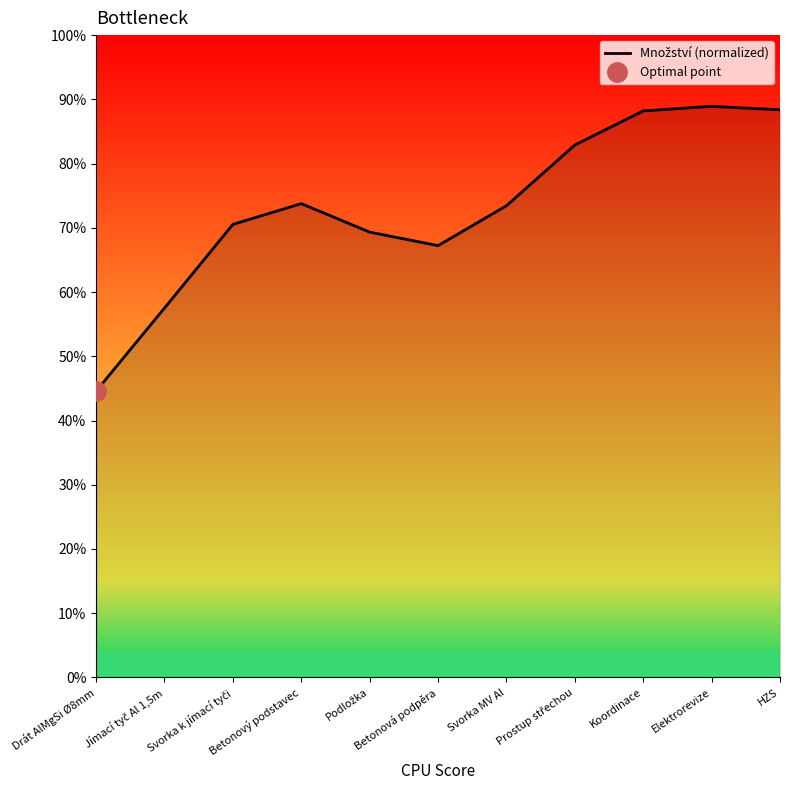

What is the label of the 4th point from the left?

Betonový podstavec